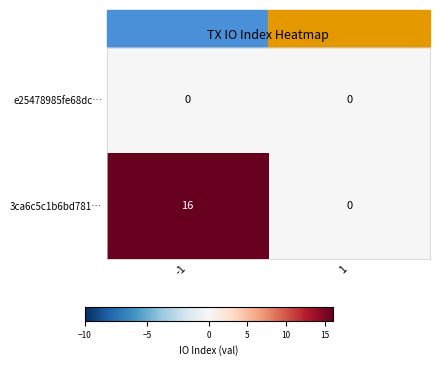

At -1, list the series in order from smallest to largest.

e25478985fe68dc…, 3ca6c5c1b6bd781…